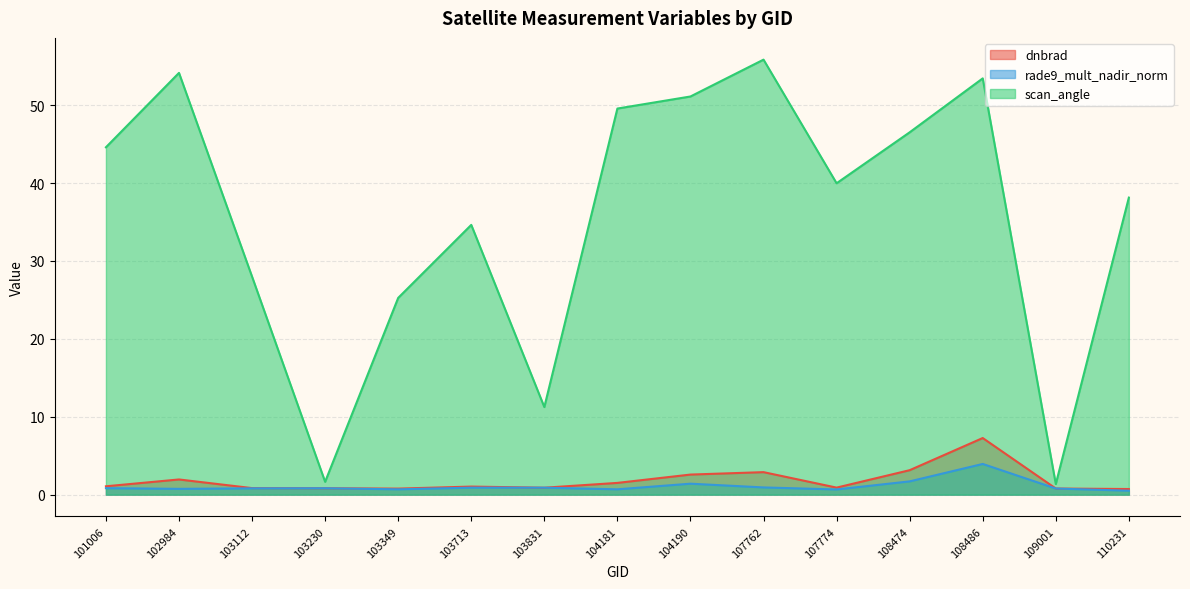

Which series has the largest total across all categories?

scan_angle